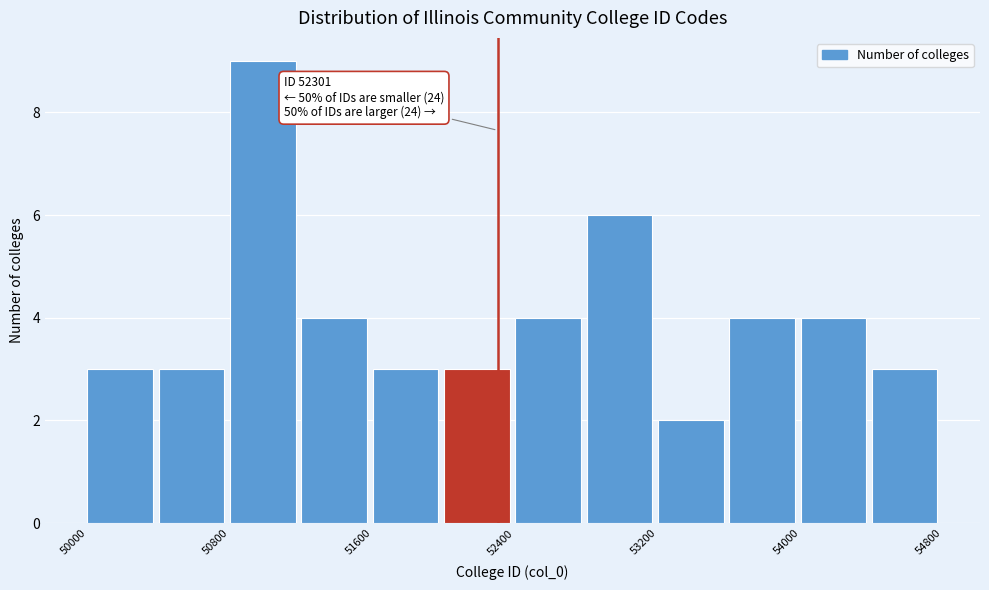

Which range on the x-axis has the tallest bar?

50800 to 51200